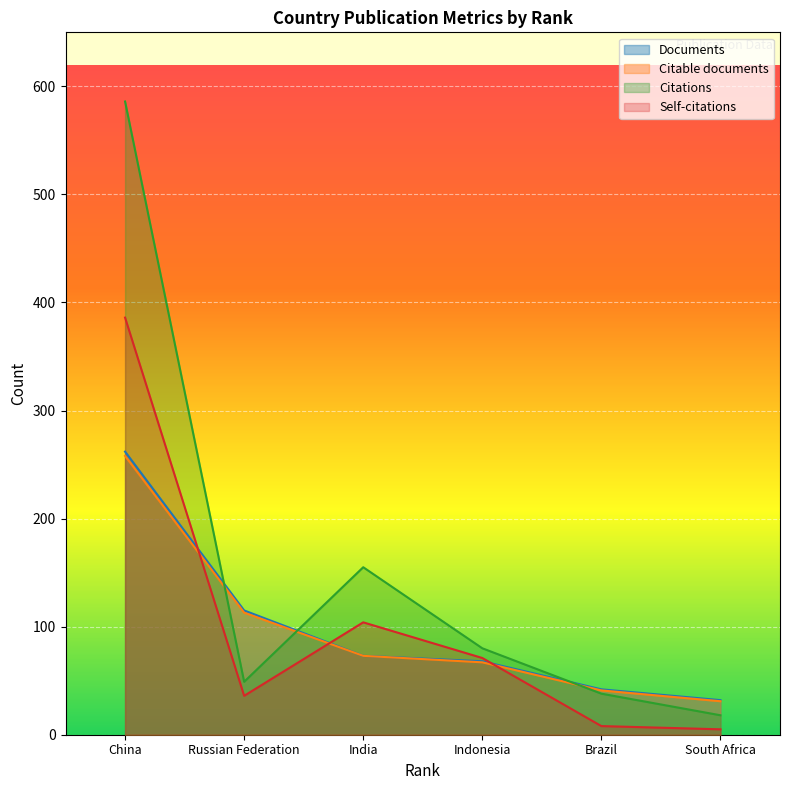

Which has a higher value, Indonesia or China?

China